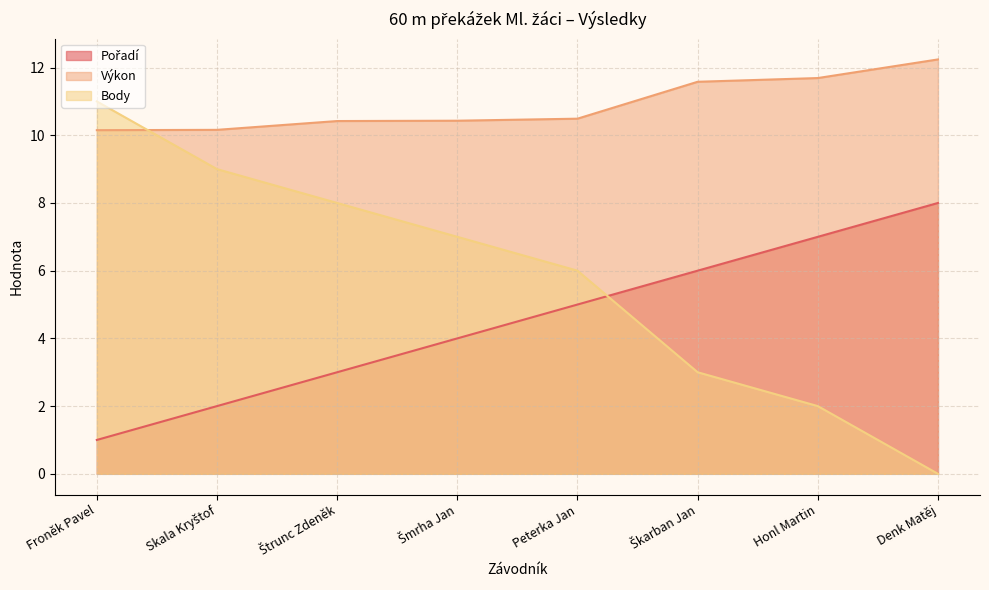

What is the label of the 3rd point from the left?

Štrunc Zdeněk